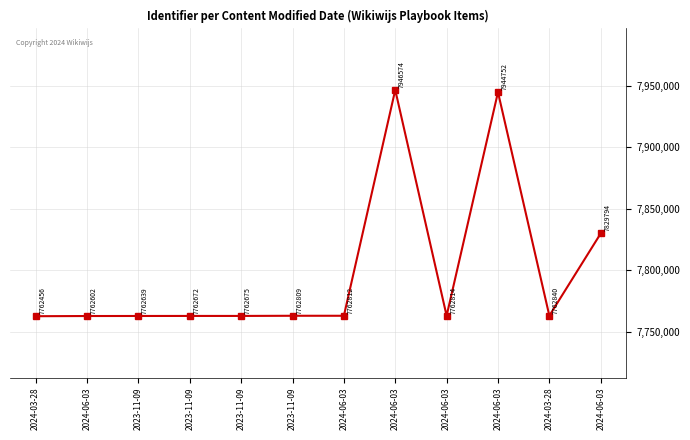

What is the difference between the maximum and minimum values?

184118